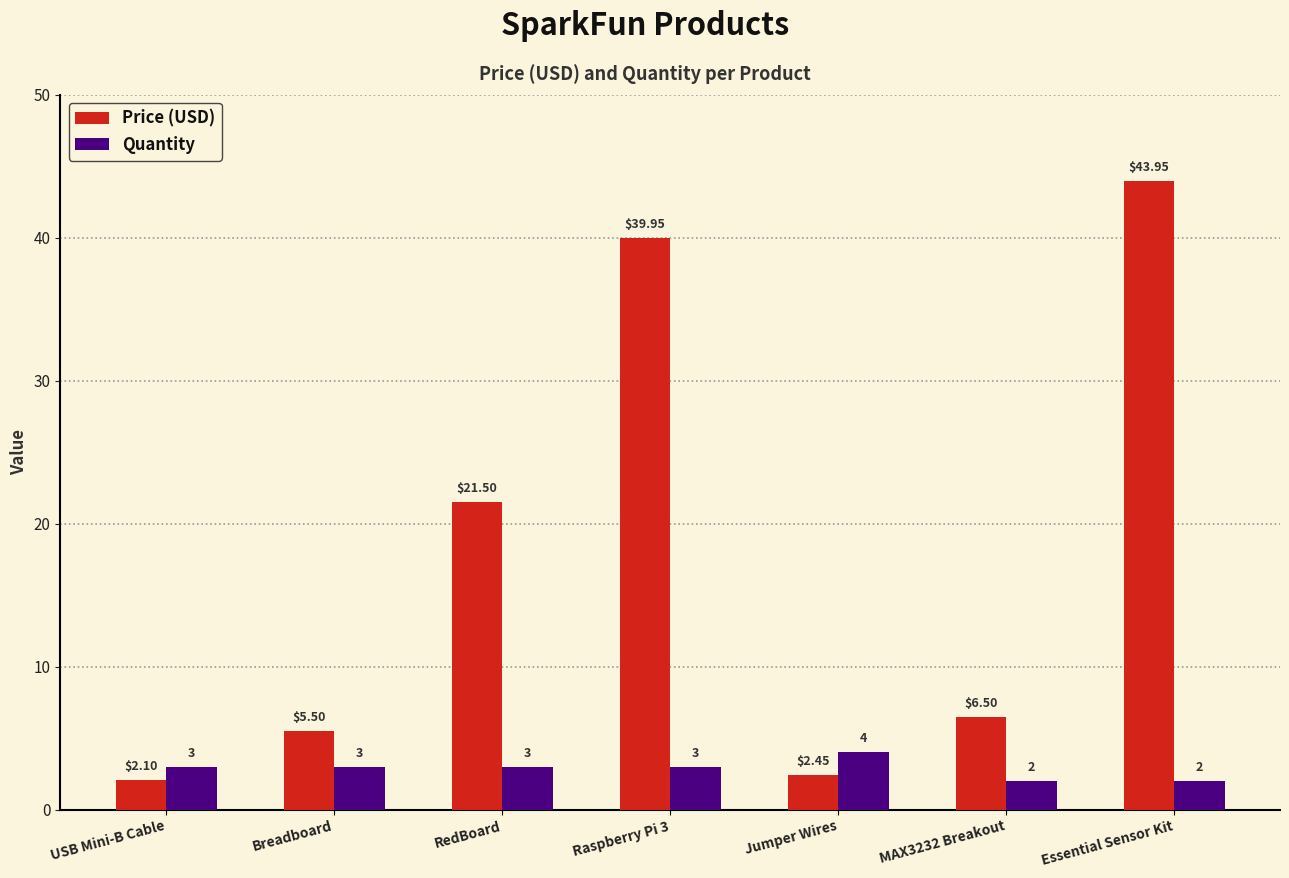

The Price (USD) series shows 7.5 at Breadboard. True or false?

False